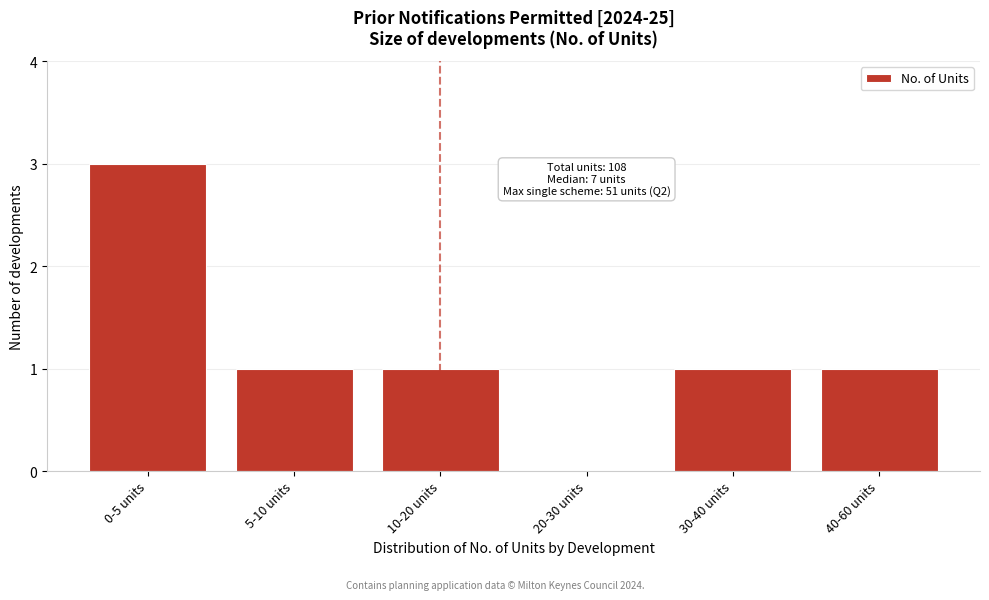

Reading left to right, transcribe all the data shown in this chart.

0-5 units=3	5-10 units=1	10-20 units=1	20-30 units=0	30-40 units=1	40-60 units=1